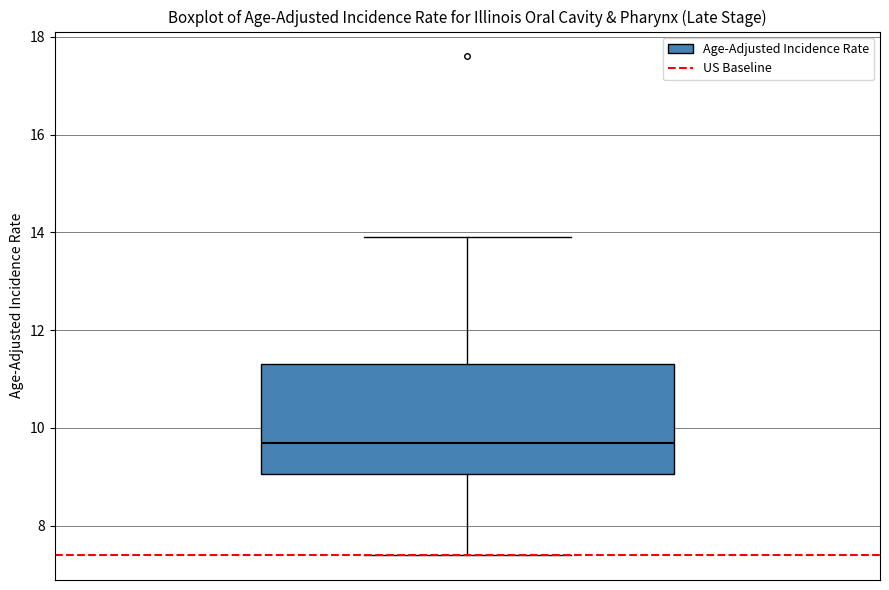

Read this box plot against the y-axis: the position of the median line, the range covered by the box, and the ends of both whiskers. The values are not printed on the chart, so give them approximately, as read against the axis.

median 9.8, box 9.0 to 11.4, whiskers 7.4 to 14.0